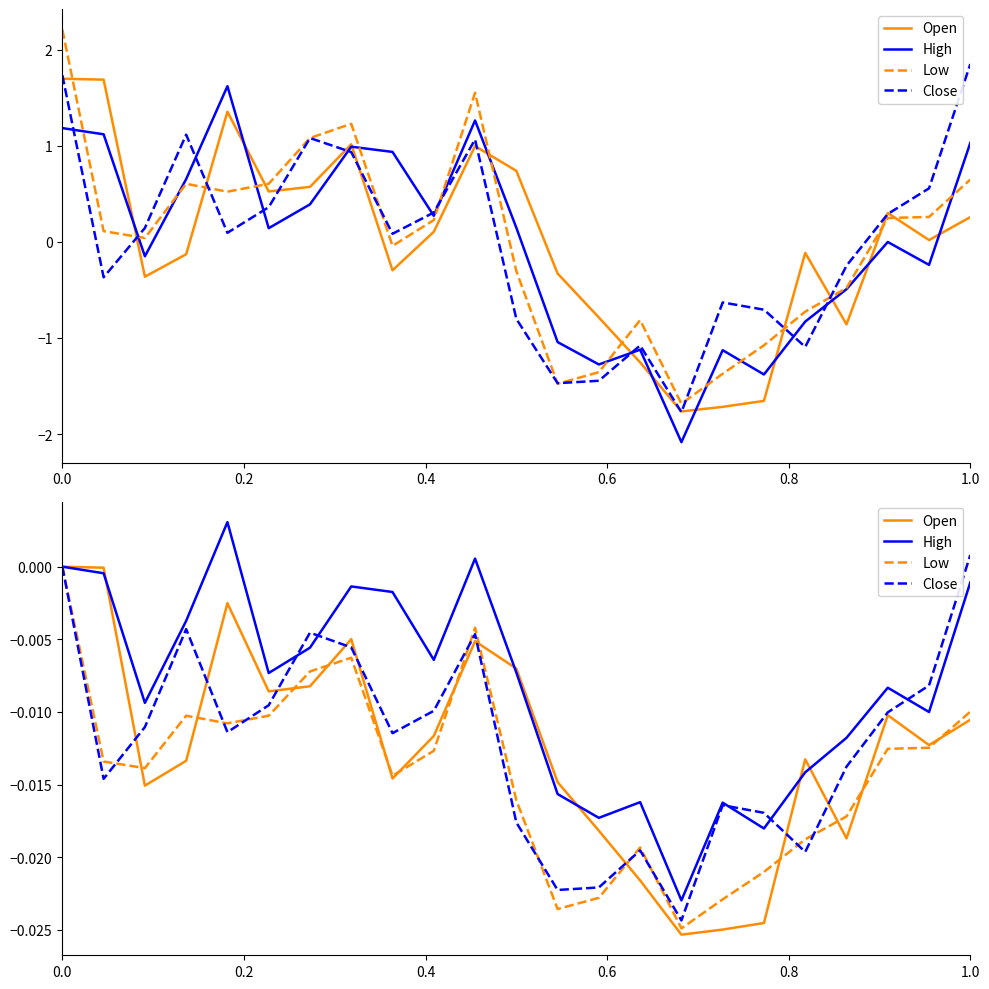

What position from the left is 1.0?

23